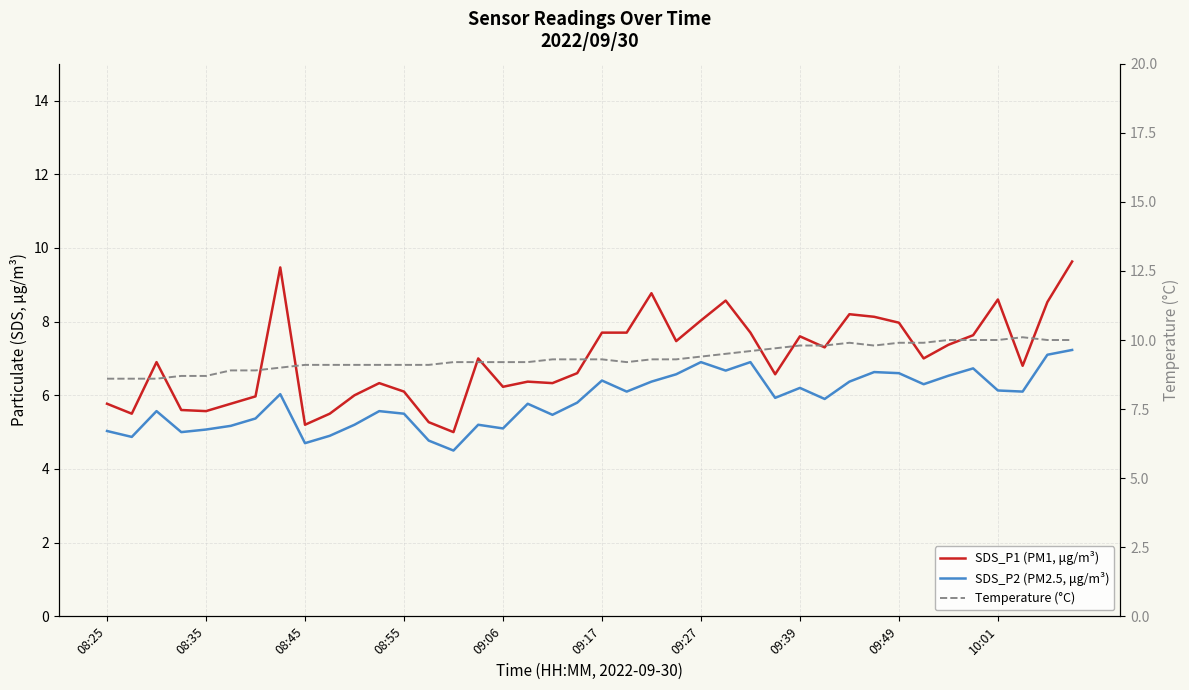

Is it true that SDS_P1 (PM1, μg/m³) equals 11.6 at 26?

False